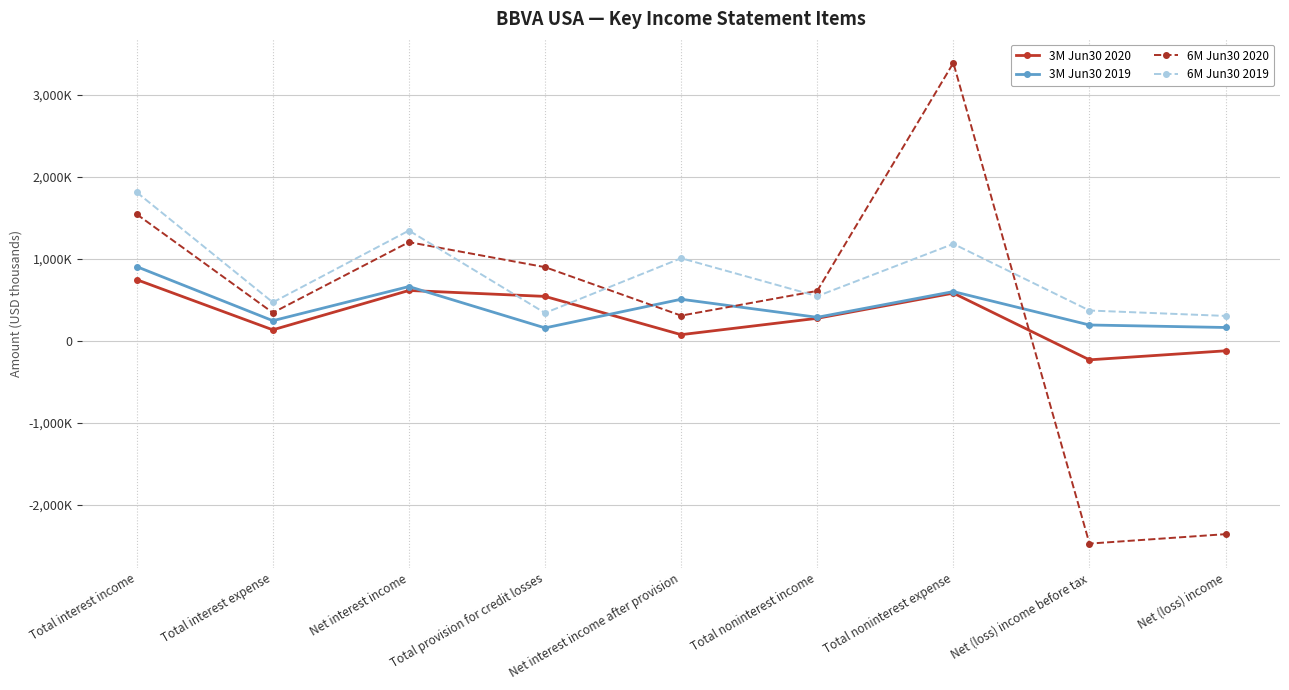

What is the label of the 5th point from the left?

Net interest income after provision